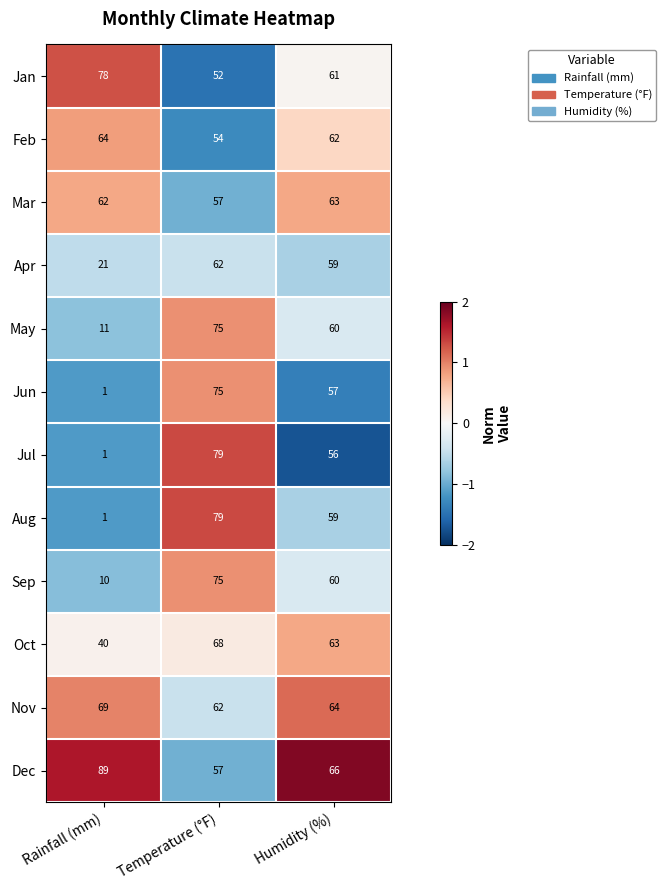

What is the approximate value of Mar at Temperature (°F)?

57